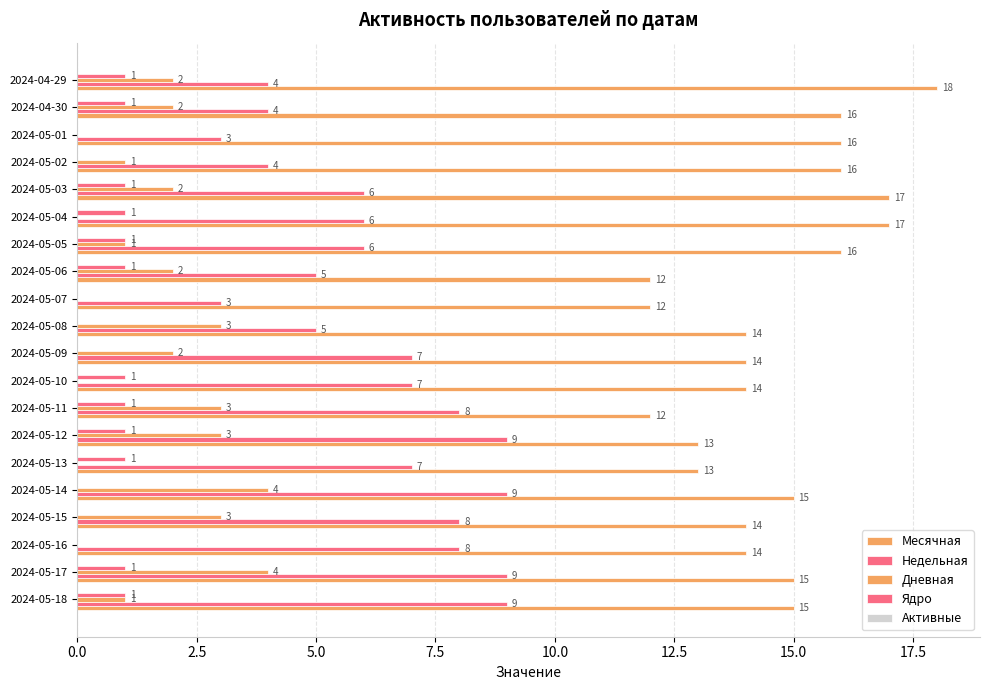

How many values in Дневная are above zero?

14